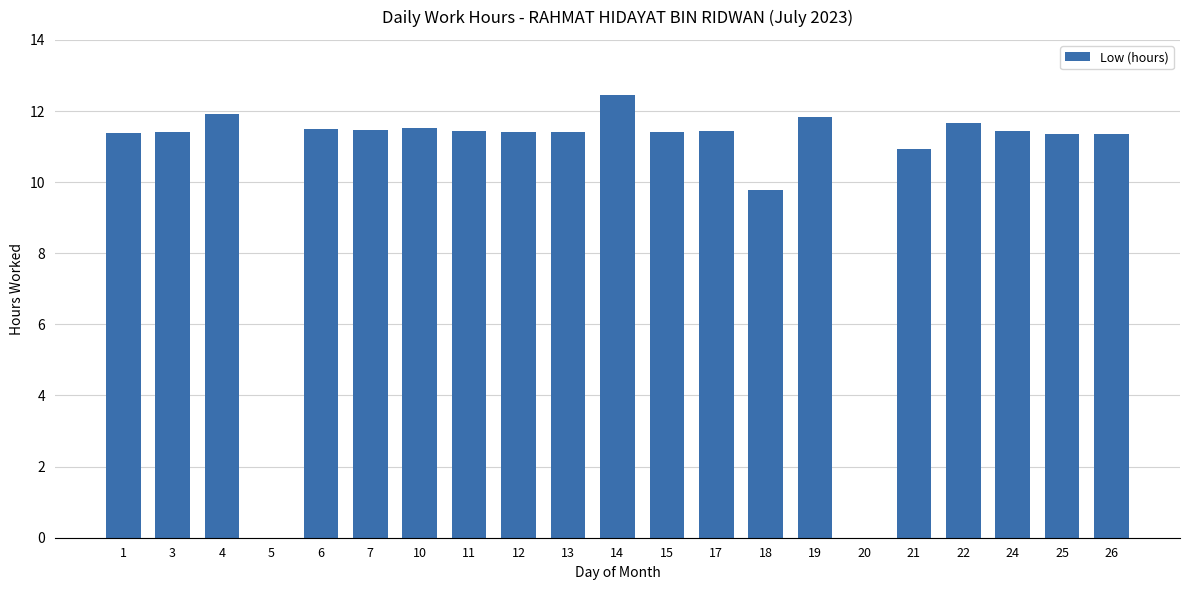

The value at 3 is 11.4. True or false?

True